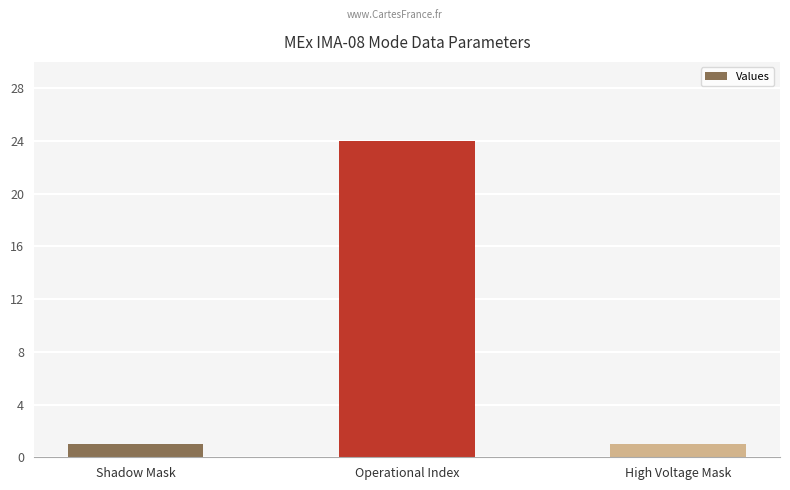

Is it true that the value at Shadow Mask is 1?

True